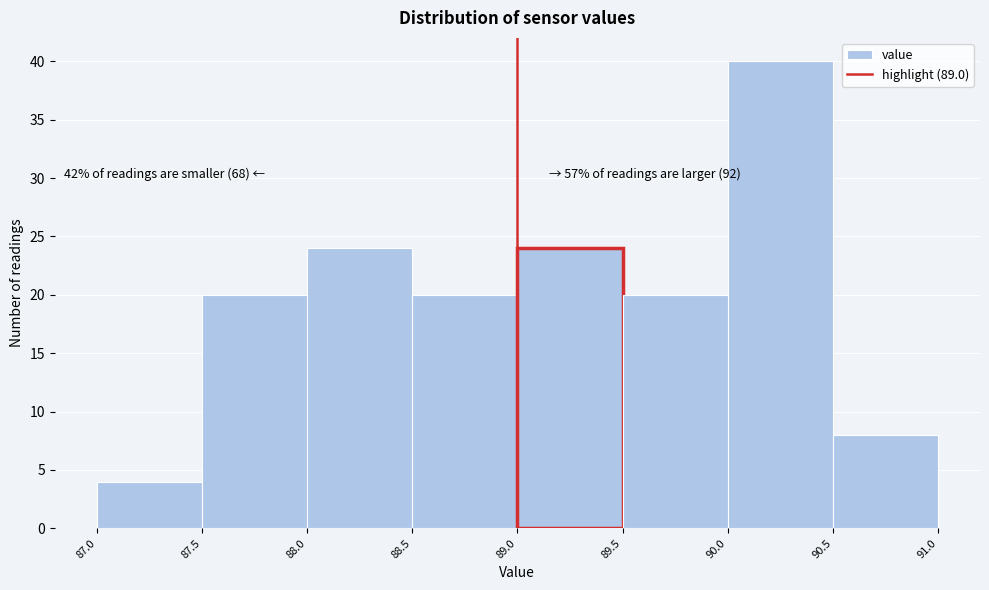

Over which range of the x-axis is the bar tallest?

90.0 to 90.5